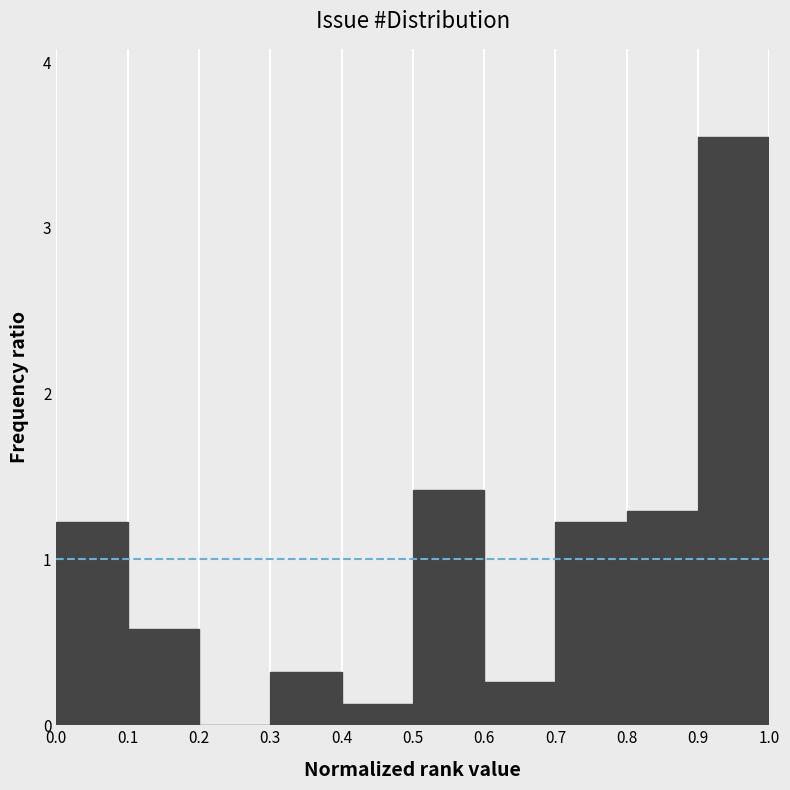

How tall is the bar that spans 0.8 to 0.9 on the x-axis? The values are not printed on the chart, so give them approximately, as read against the axis.

1.3